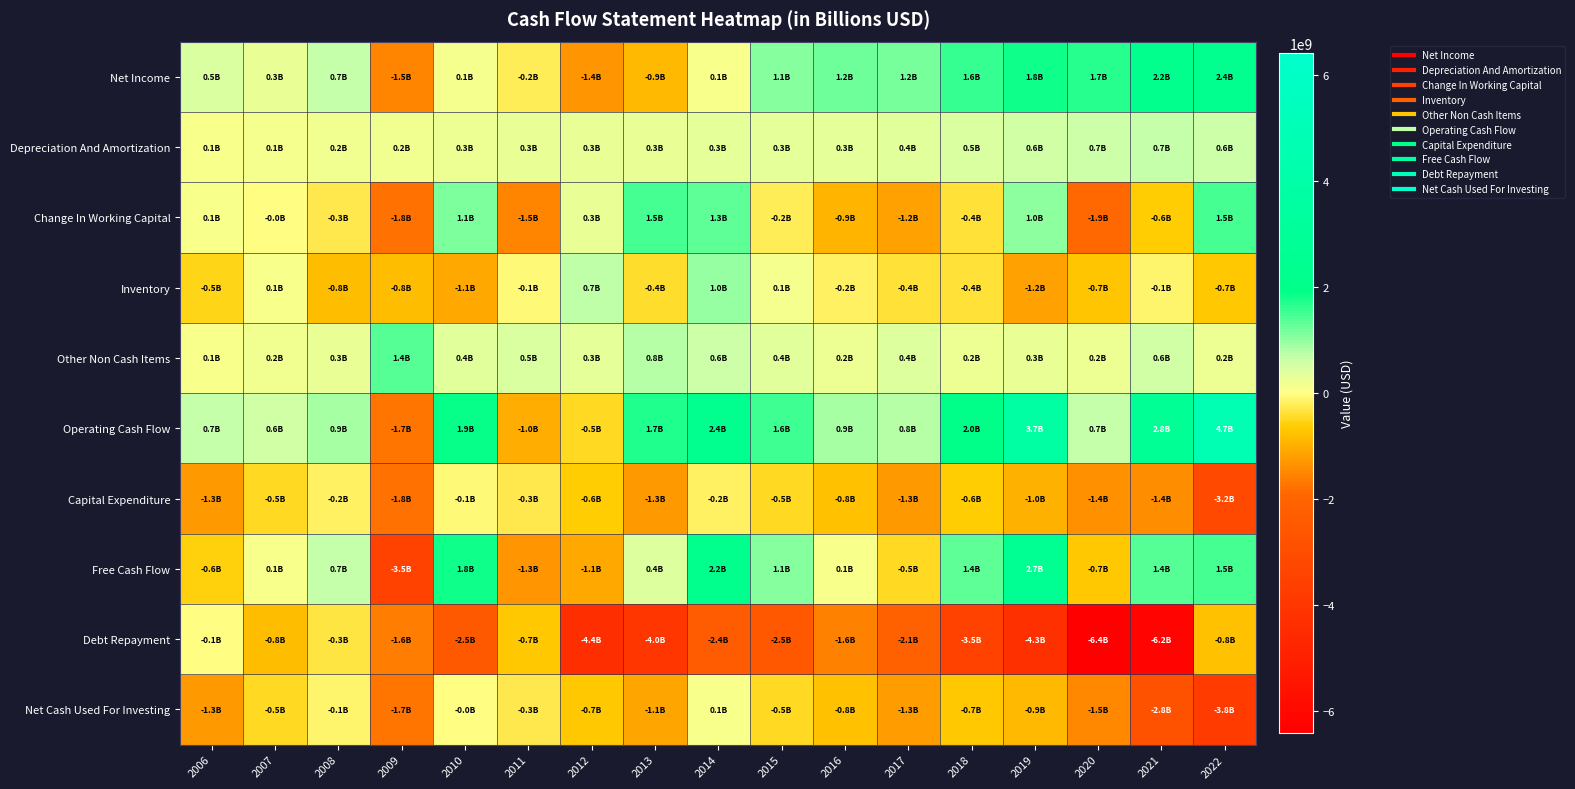

Reading left to right, transcribe all the data shown in this chart.

Net Income: 2006=459146000.0	2007=295157000.0	2008=685914000.0	2009=-1506178126.2	2010=122526496.7	2011=-209264000.0	2012=-1352409000.0	2013=-871084000.0	2014=94734000.0	2015=1091351000.0	2016=1227945000.0	2017=1160513000.0	2018=1591807000.0	2019=1818867000.0	2020=1659572000.0	2021=2198106000.0	2022=2374500000.0
Depreciation And Amortization: 2006=71665000.0	2007=129519000.0	2008=155490000.0	2009=163139912.0	2010=250581137.4	2011=264095000.0	2012=269545000.0	2013=282250000.0	2014=310835000.0	2015=309266000.0	2016=329761000.0	2017=364269000.0	2018=490664000.0	2019=576414000.0	2020=650553000.0	2021=671300000.0	2022=616900000.0
Change In Working Capital: 2006=59195000.0	2007=-49586000.0	2008=-262964000.0	2009=-1772324012.7	2010=1110255485.5	2011=-1541695000.0	2012=273347000.0	2013=1497395000.0	2014=1340646000.0	2015=-241070000.0	2016=-908803000.0	2017=-1182733000.0	2018=-364903000.0	2019=1023062000.0	2020=-1857234000.0	2021=-615700000.0	2022=1489100000.0
Inventory: 2006=-524241000.0	2007=97727000.0	2008=-820733000.0	2009=-825646158.6	2010=-1063150573.0	2011=-100092000.0	2012=748381000.0	2013=-402982000.0	2014=990625000.0	2015=149358000.0	2016=-167775000.0	2017=-381594000.0	2018=-384676000.0	2019=-1163768000.0	2020=-704465000.0	2021=-108800000.0	2022=-686900000.0
Other Non Cash Items: 2006=98493000.0	2007=182786000.0	2008=288882000.0	2009=1397977397.8	2010=396495920.0	2011=457910000.0	2012=347939000.0	2013=799262000.0	2014=647720000.0	2015=392442000.0	2016=233126000.0	2017=428351000.0	2018=239201000.0	2019=271343000.0	2020=248574000.0	2021=558694000.0	2022=222500000.0
Operating Cash Flow: 2006=688499000.0	2007=557876000.0	2008=867322000.0	2009=-1717384829.1	2010=1879859039.7	2011=-1028954000.0	2012=-461578000.0	2013=1707823000.0	2014=2393935000.0	2015=1551989000.0	2016=882029000.0	2017=770400000.0	2018=1956769000.0	2019=3689686000.0	2020=701465000.0	2021=2812400000.0	2022=4703000000.0
Capital Expenditure: 2006=-1277061000.0	2007=-496315000.0	2008=-185306000.0	2009=-1776738045.5	2010=-62824149.8	2011=-277578000.0	2012=-629103000.0	2013=-1261411000.0	2014=-199348000.0	2015=-479157000.0	2016=-793970000.0	2017=-1258949000.0	2018=-602910000.0	2019=-983716000.0	2020=-1389216000.0	2021=-1439500000.0	2022=-3246100000.0
Free Cash Flow: 2006=-588562000.0	2007=61561000.0	2008=682016000.0	2009=-3494122874.6	2010=1817034889.9	2011=-1306532000.0	2012=-1090681000.0	2013=446412000.0	2014=2194587000.0	2015=1072832000.0	2016=88059000.0	2017=-488549000.0	2018=1353859000.0	2019=2705970000.0	2020=-687751000.0	2021=1372900000.0	2022=1456900000.0
Debt Repayment: 2006=-50000000.0	2007=-850000000.0	2008=-340000000.0	2009=-1645813287.9	2010=-2476567281.4	2011=-681698000.0	2012=-4360809000.0	2013=-3986076000.0	2014=-2401132000.0	2015=-2531881000.0	2016=-1557580000.0	2017=-2127687000.0	2018=-3491541000.0	2019=-4291681000.0	2020=-6419268000.0	2021=-6195100000.0	2022=-758400000.0
Net Cash Used For Investing: 2006=-1258690000.0	2007=-489747000.0	2008=-127747000.0	2009=-1734021436.3	2010=-14176263.9	2011=-266508000.0	2012=-701689000.0	2013=-1116742000.0	2014=73308000.0	2015=-475536000.0	2016=-764242000.0	2017=-1253022000.0	2018=-699804000.0	2019=-871806000.0	2020=-1461923000.0	2021=-2787900000.0	2022=-3807200000.0